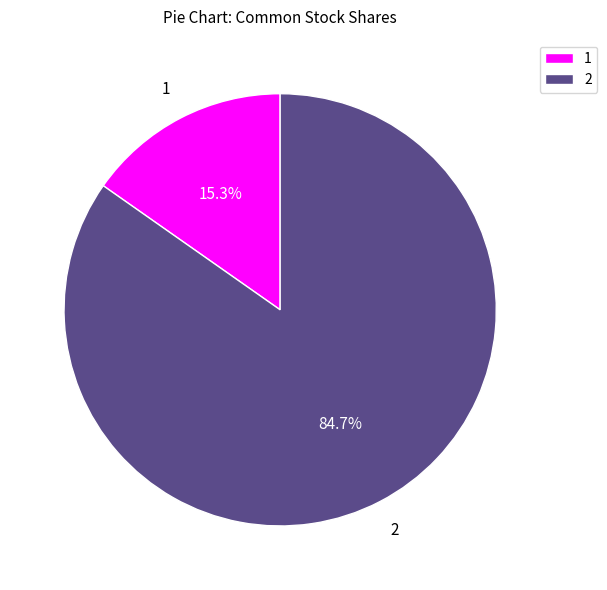

How many slices are in this pie chart?

2